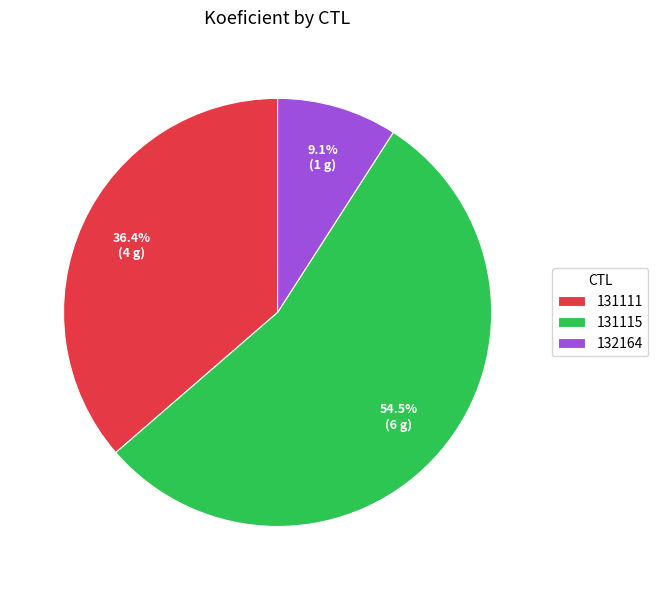

Which has a higher value, 132164 or 131115?

131115